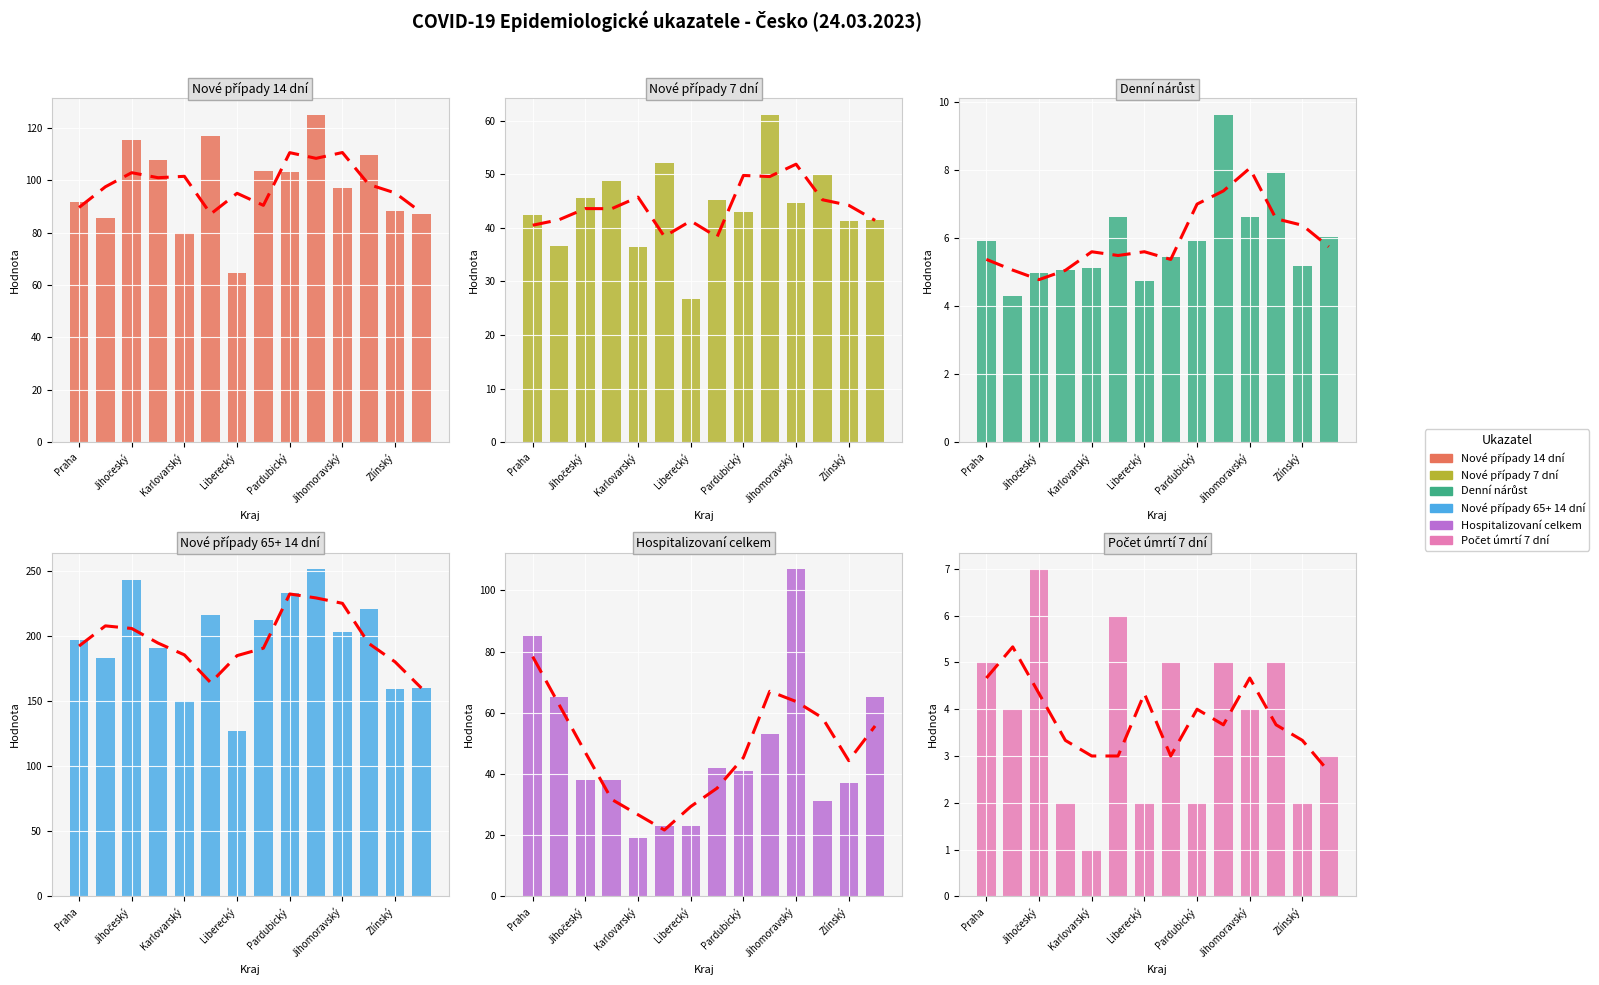

Which has a higher value, Jihomoravský or Liberecký?

Jihomoravský